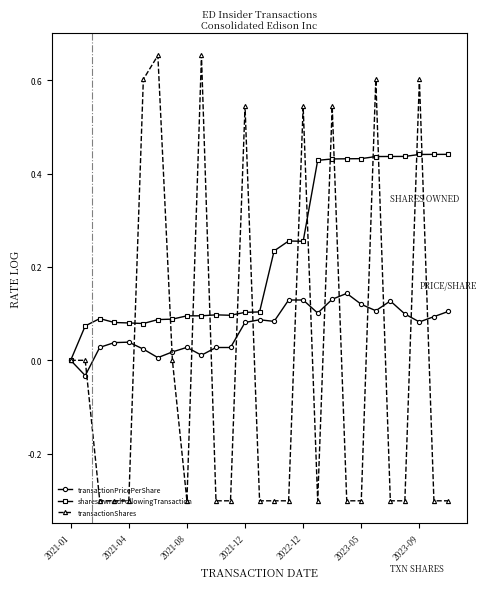

Which series ends up on top after the final intersection of sharesOwnedFollowingTransaction and transactionShares?

sharesOwnedFollowingTransaction